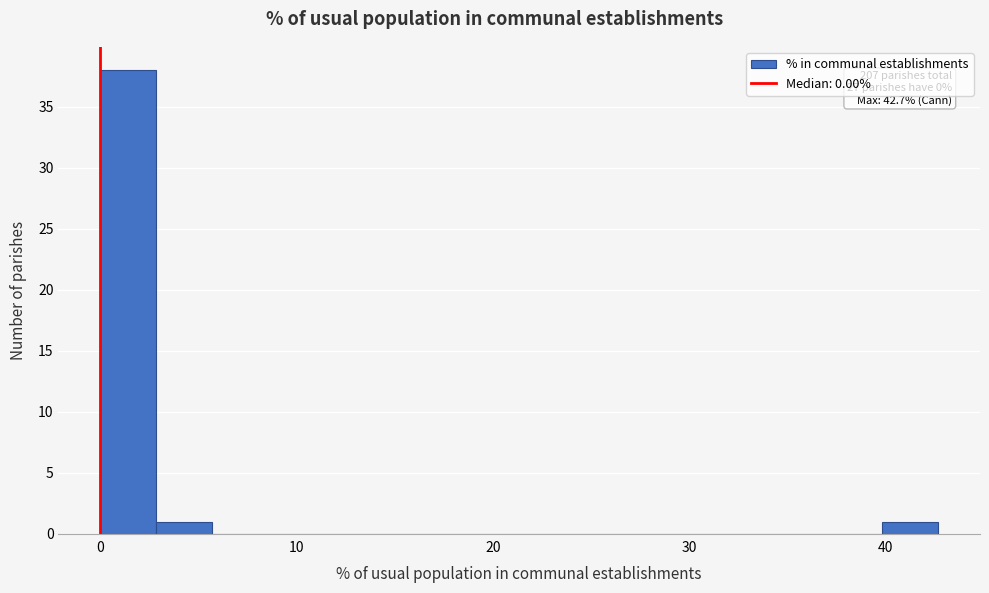

Read against the x-axis, roughly where is the centre of the tallest bar?

1